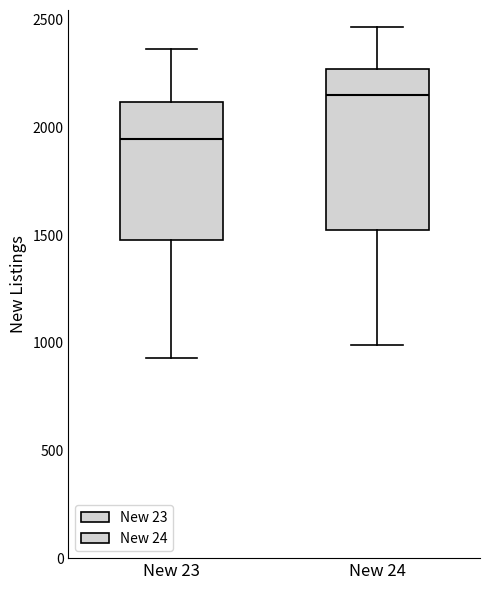

Comparing the boxes themselves (not the whiskers), which one is the tallest?

New 24